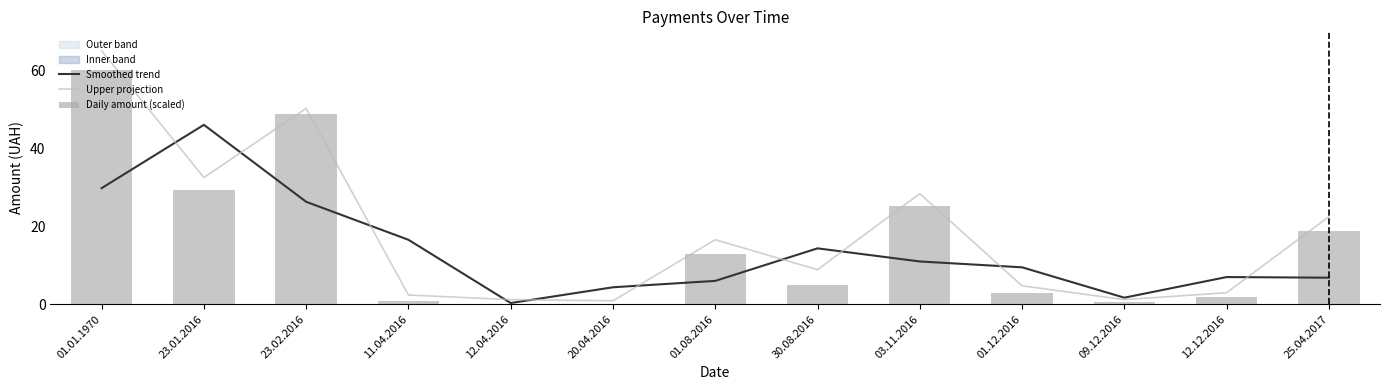

Where is Daily amount (scaled) nearest to the value 30?

23.01.2016